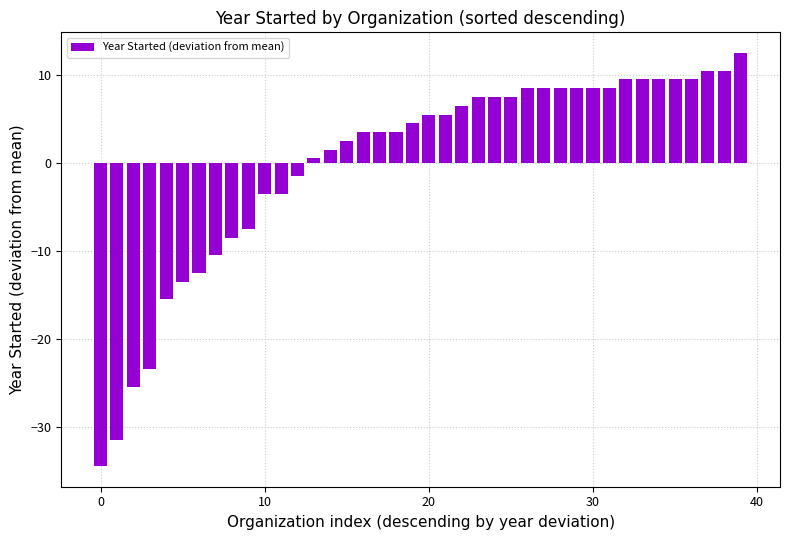

What is the smallest value displayed?

-34.5